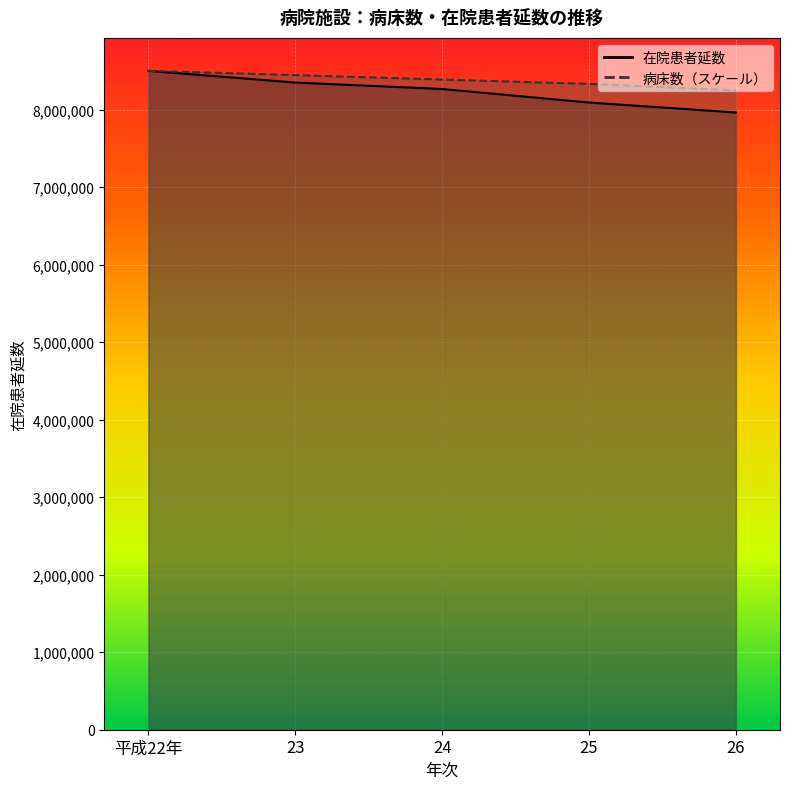

Which category has the highest value across all series?

平成22年